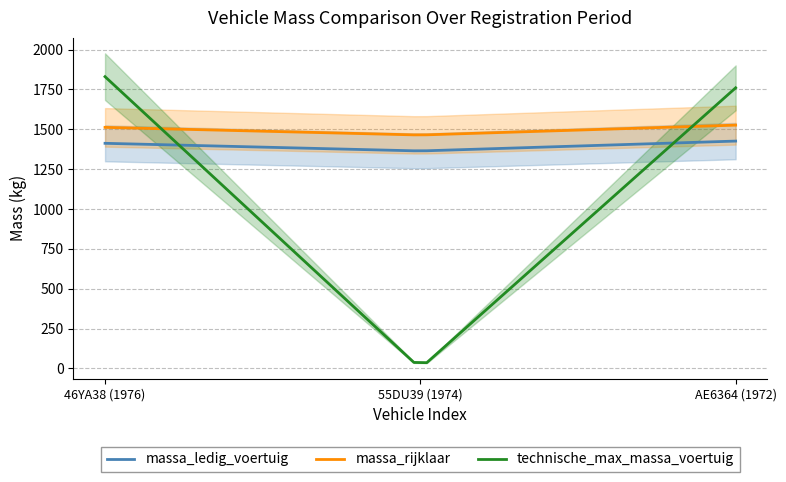

What is the maximum value for massa_rijklaar?

1526.0